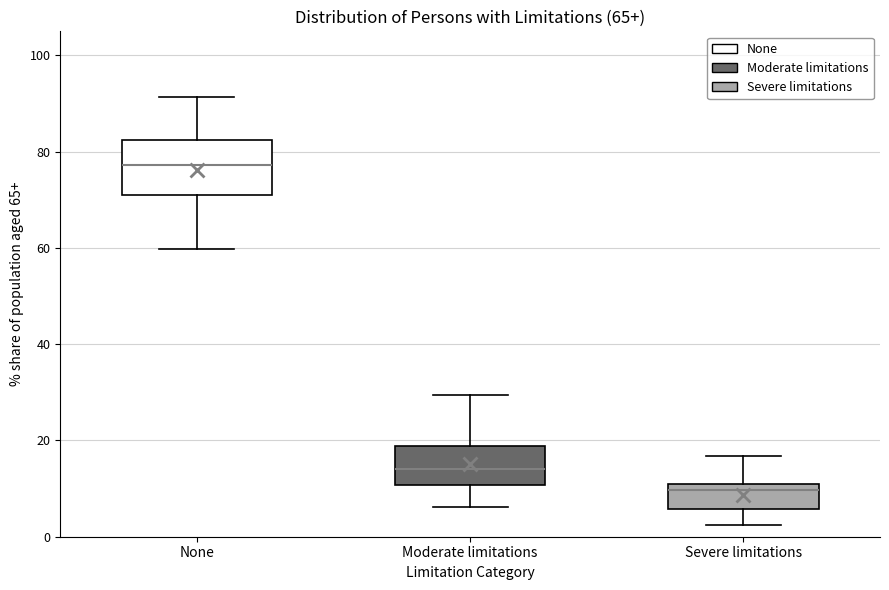

Which box is the tallest, from its lower edge to its upper edge?

None